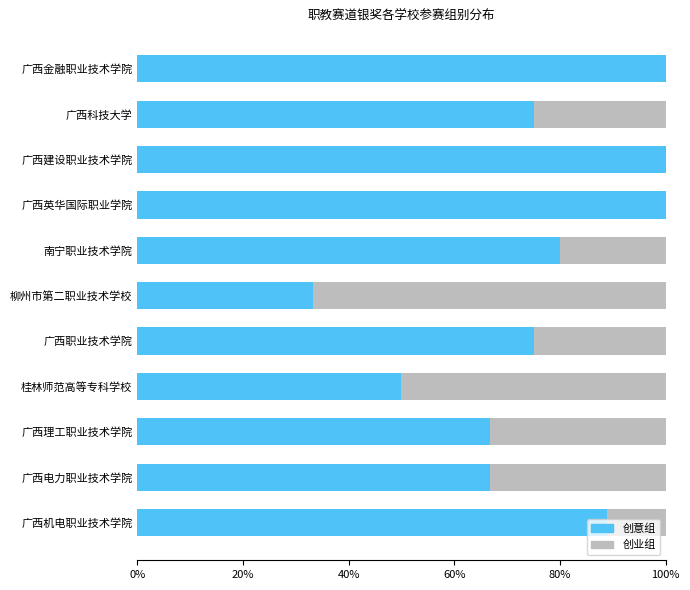

The value of 创意组 at 广西金融职业技术学院 is 174.0. True or false?

False